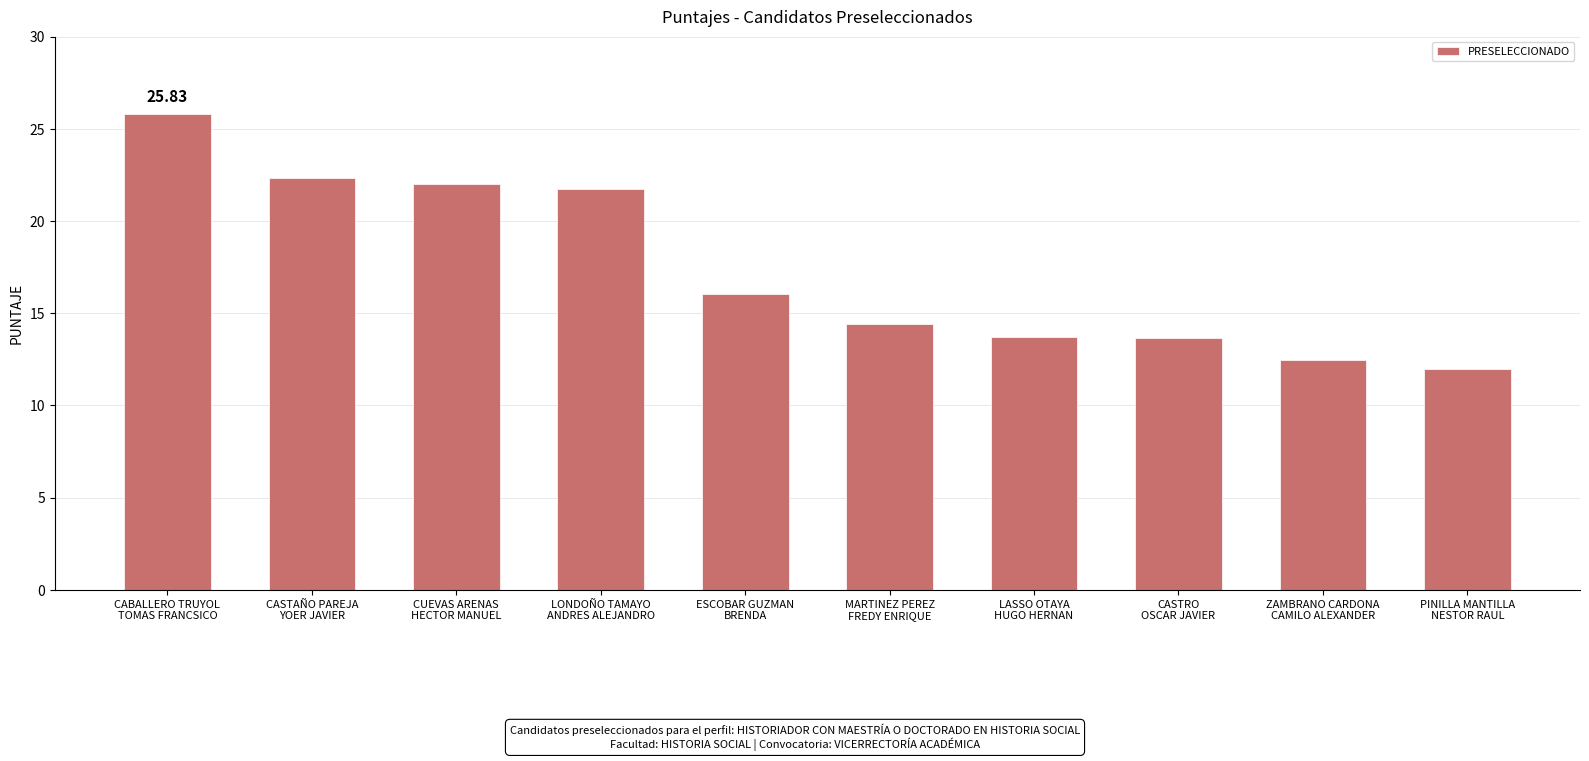

The value at ZAMBRANO CARDONA
CAMILO ALEXANDER is 12.5. True or false?

True